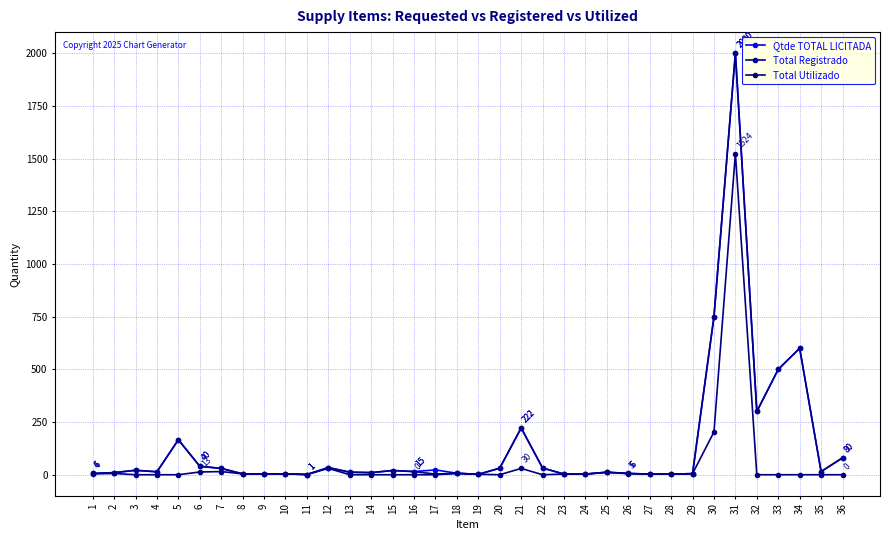

What is the total value across all series at 28?

9